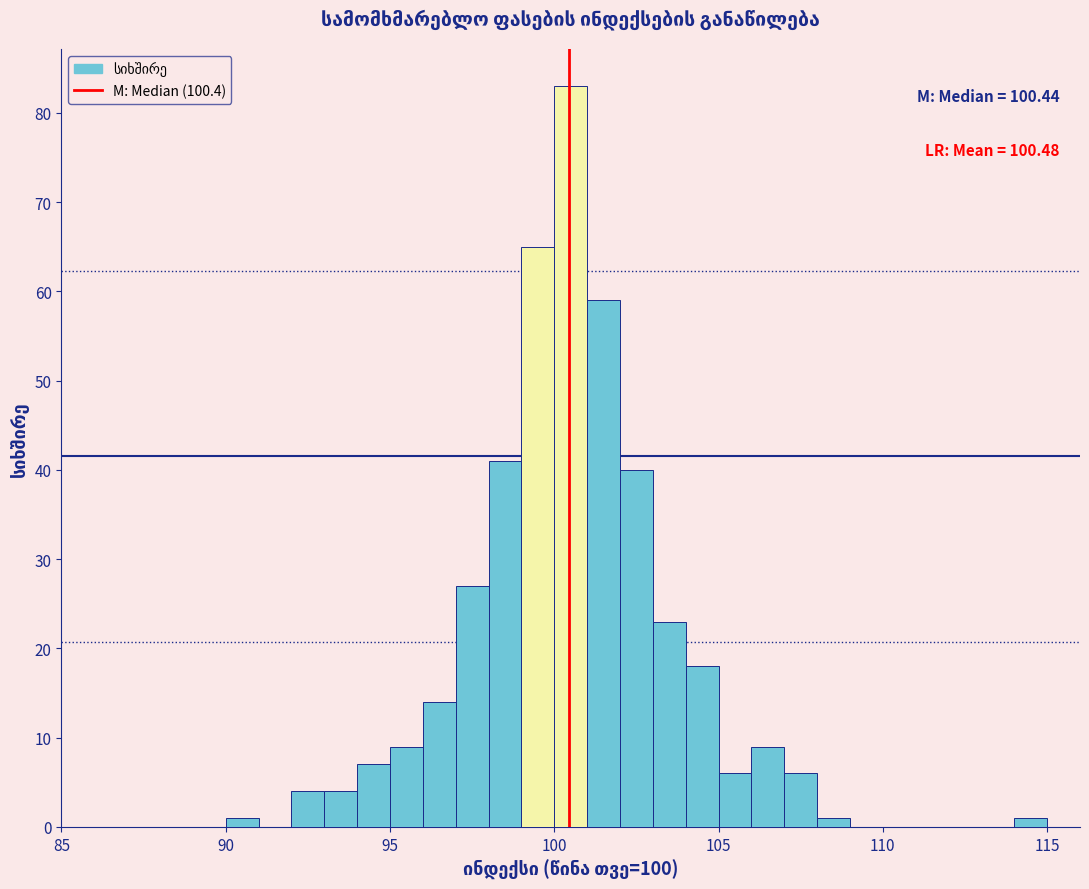

Read against the x-axis, roughly where is the centre of the tallest bar?

100.5